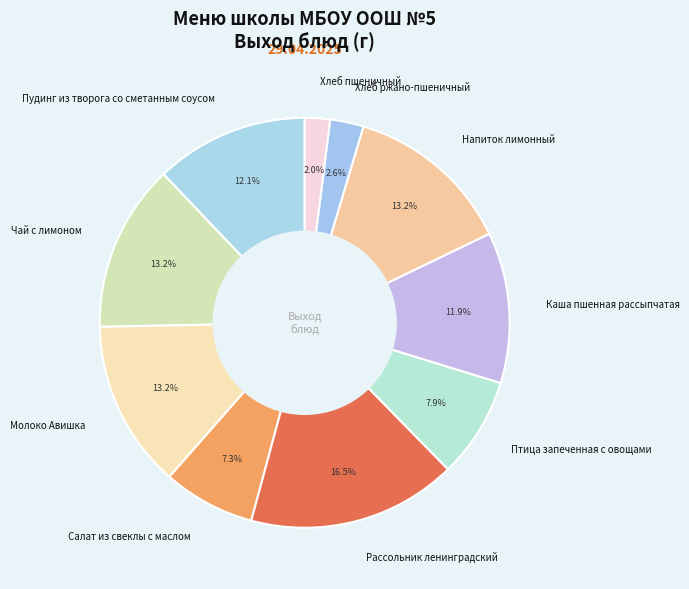

Which slice is the smallest?

Хлеб пшеничный